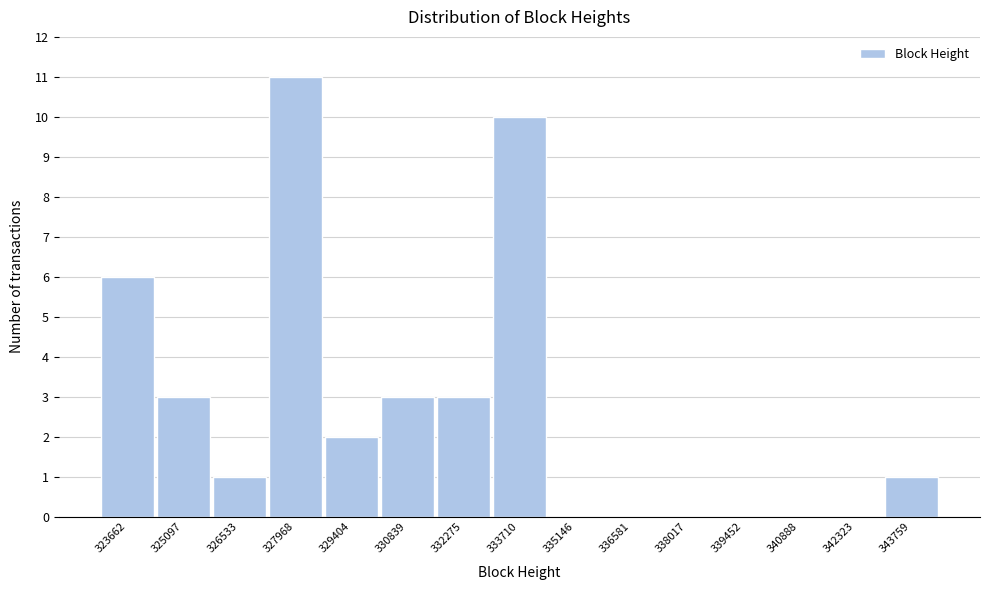

Reading right to left, what are all the values shown in this chart?

343759=1	342323=0	340888=0	339452=0	338017=0	336581=0	335146=0	333710=10	332275=3	330839=3	329404=2	327968=11	326533=1	325097=3	323662=6